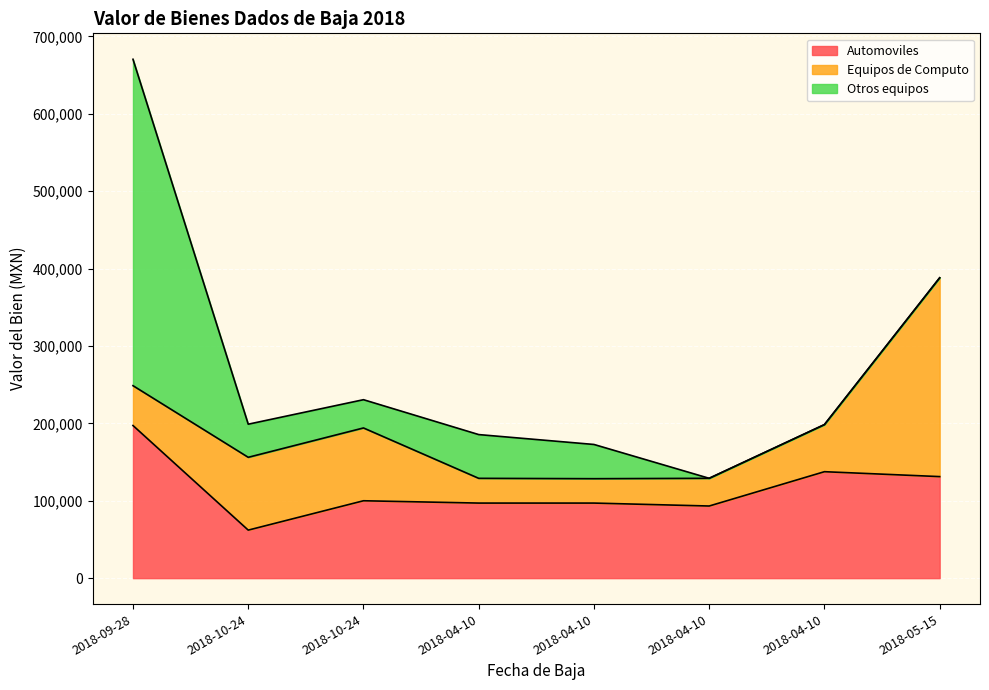

Reading right to left, extract all data points from this chart.

Automoviles: 131198.0	137542.0	93198.0	97000.0	97000.0	99990.0	62062.0	197200.0
Equipos de Computo: 256871.0	60852.0	35804.0	31500.0	31975.0	94075.0	94075.0	51497.0
Otros equipos: 0.0	0.0	0.0	44231.0	56525.0	36513.0	42780.0	421733.0